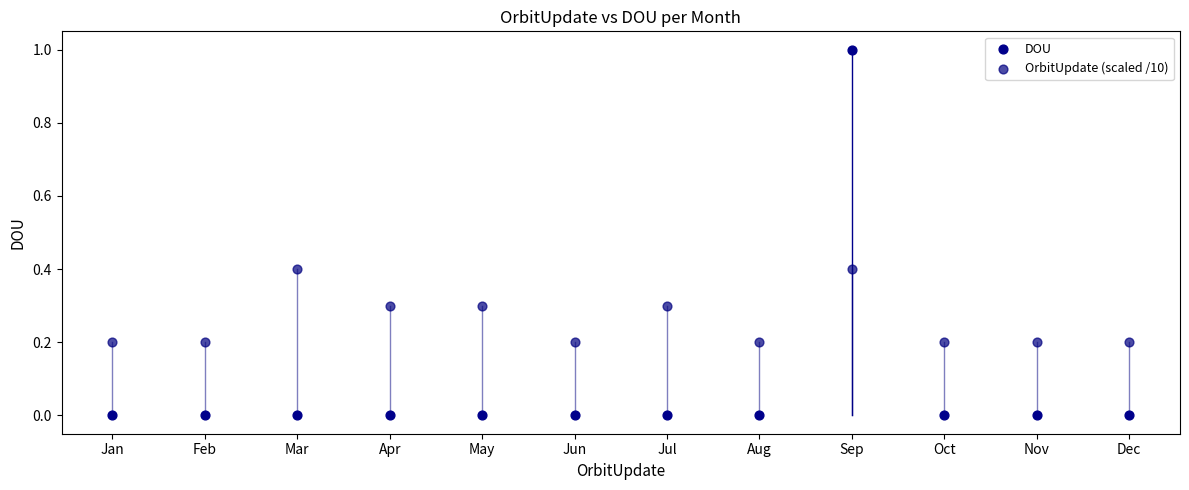

Which series contains the lowest Y value?

DOU